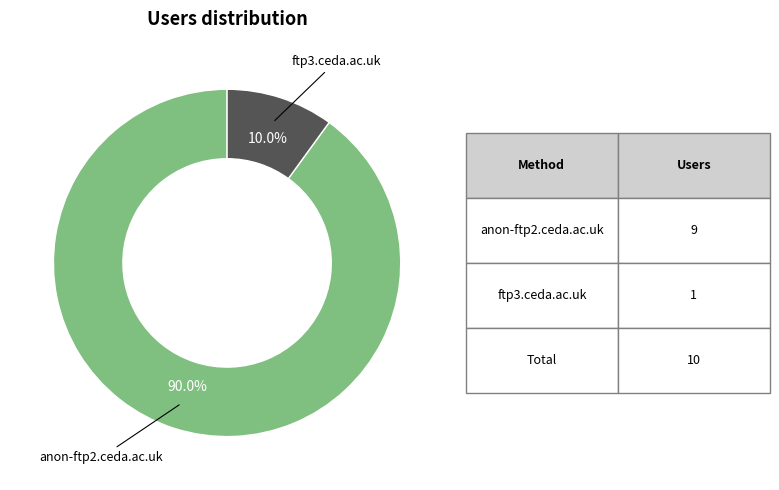

Does any single category account for the majority?

Yes